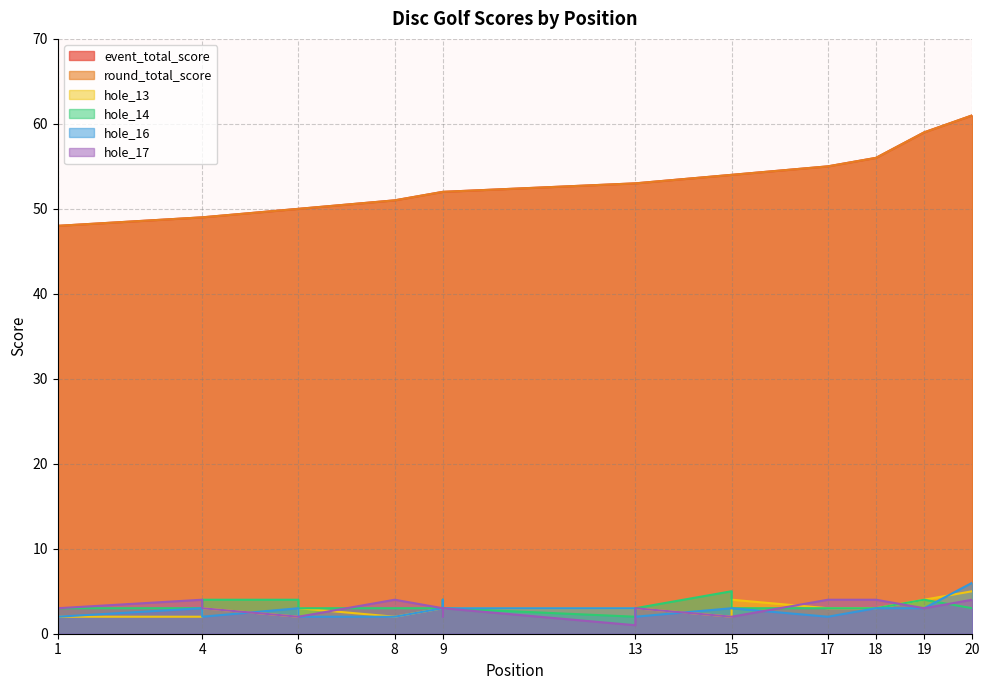

Reading left to right, list all the values displayed in this chart.

event_total_score: 48	48	48	49	49	50	50	51	52	52	52	52	53	53	54	54	55	56	59	61
round_total_score: 48	48	48	49	49	50	50	51	52	52	52	52	53	53	54	54	55	56	59	61
hole_13: 3	3	2	2	3	2	3	2	3	3	3	3	3	3	2	4	3	3	4	5
hole_14: 3	3	3	3	4	4	3	3	3	2	4	3	2	3	5	3	3	3	4	3
hole_16: 3	2	2	3	2	3	2	2	3	3	4	3	3	2	3	3	2	3	3	6
hole_17: 2	3	3	4	3	2	2	4	3	2	2	3	1	3	2	2	4	4	3	4